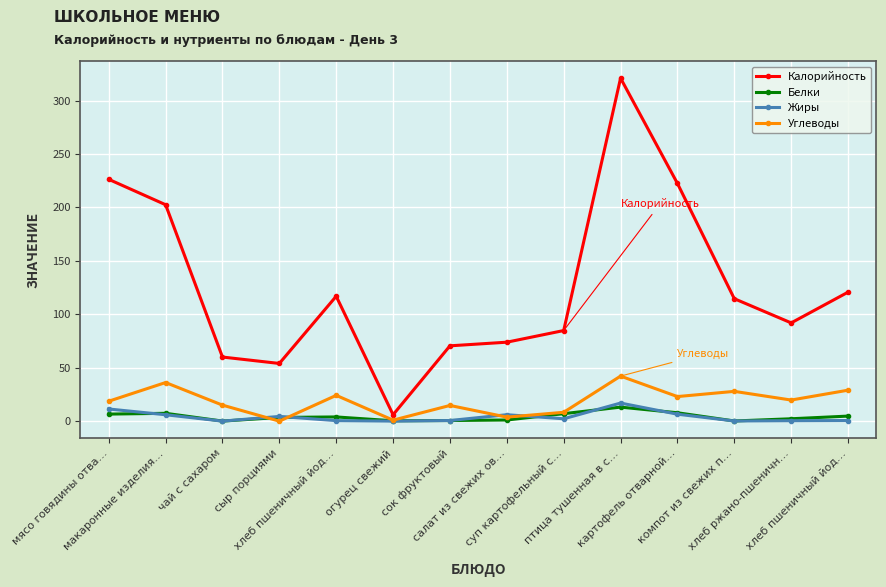

How many lines are shown in the chart?

4